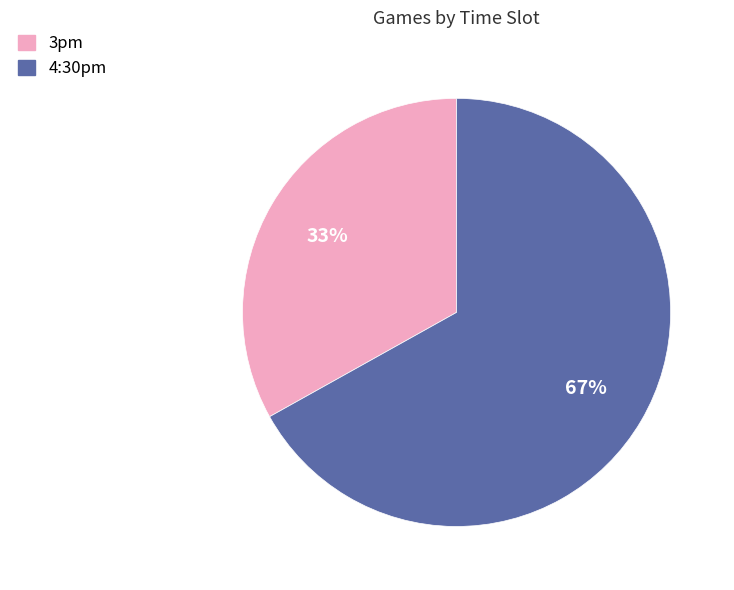

Is there any slice that represents more than half of the pie?

Yes